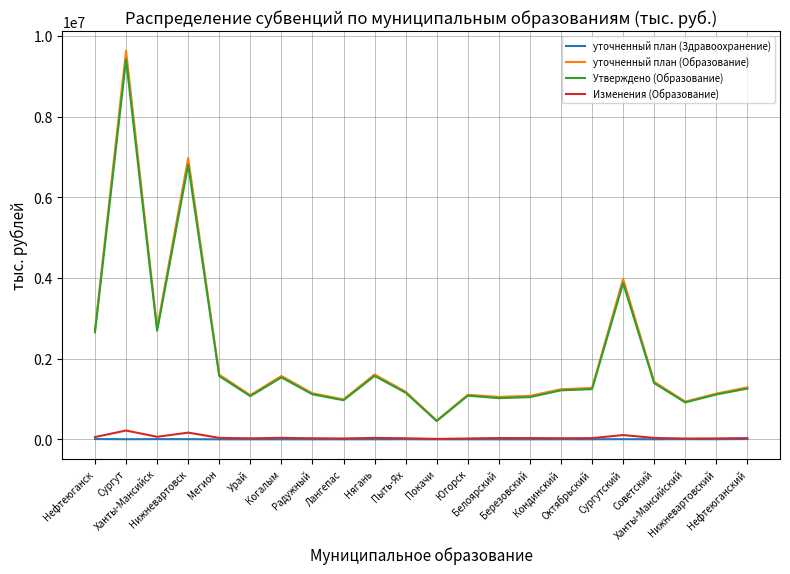

True or false: уточненный план (Образование) and Изменения (Образование) cross at least once.

False